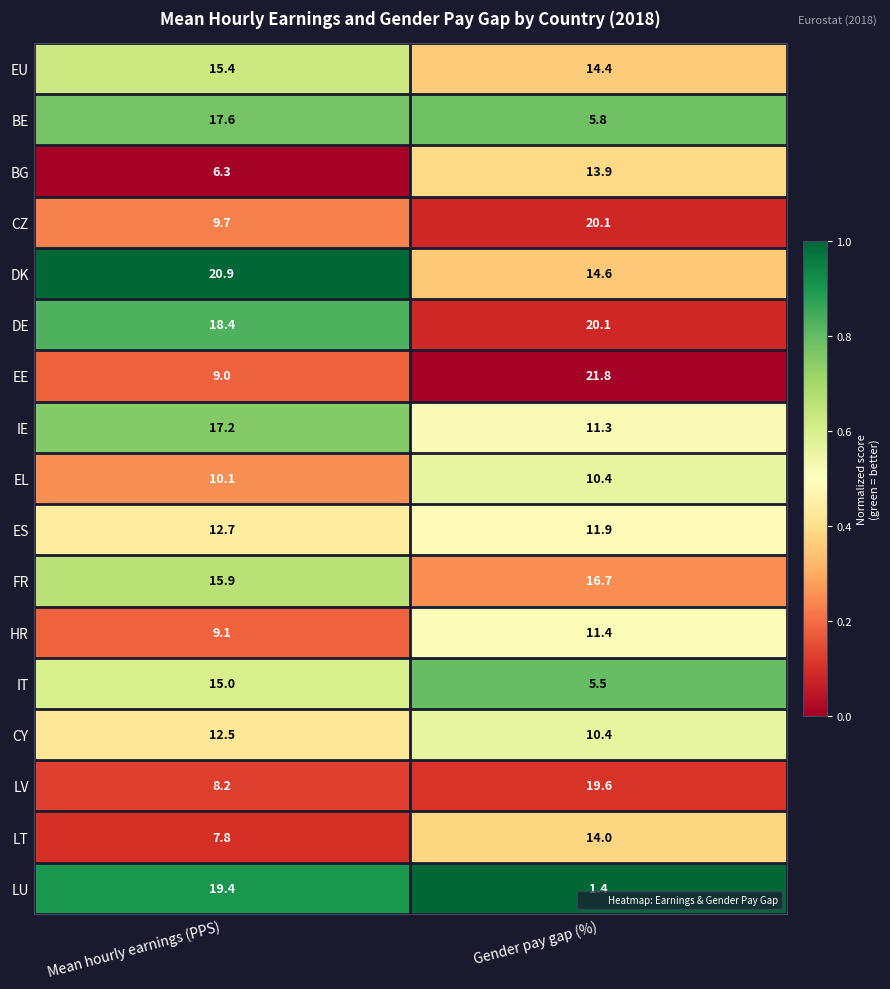

What is the smallest value displayed?

1.4